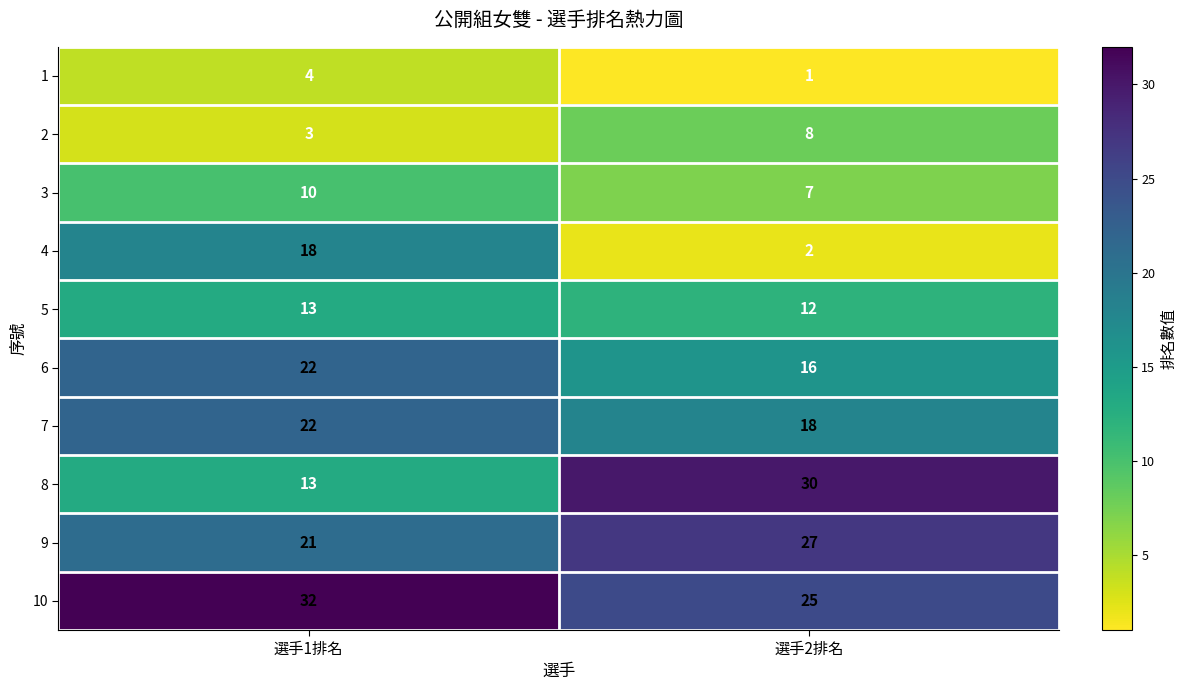

Reading left to right, extract all data points from this chart.

1: 4	1
2: 3	8
3: 10	7
4: 18	2
5: 13	12
6: 22	16
7: 22	18
8: 13	30
9: 21	27
10: 32	25